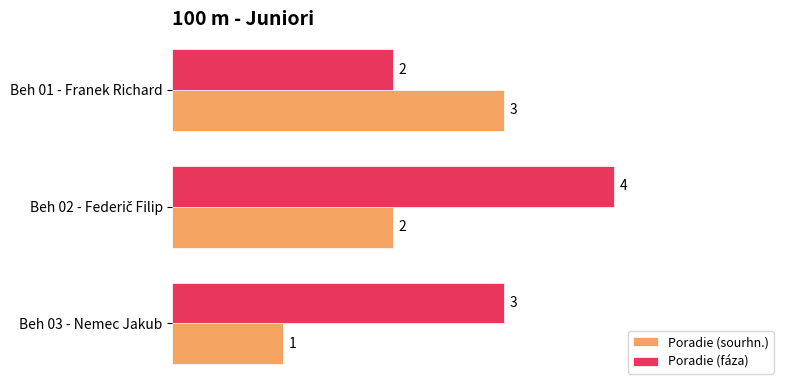

List the series in order of their overall mean, lowest first.

Poradie (sourhn.), Poradie (fáza)